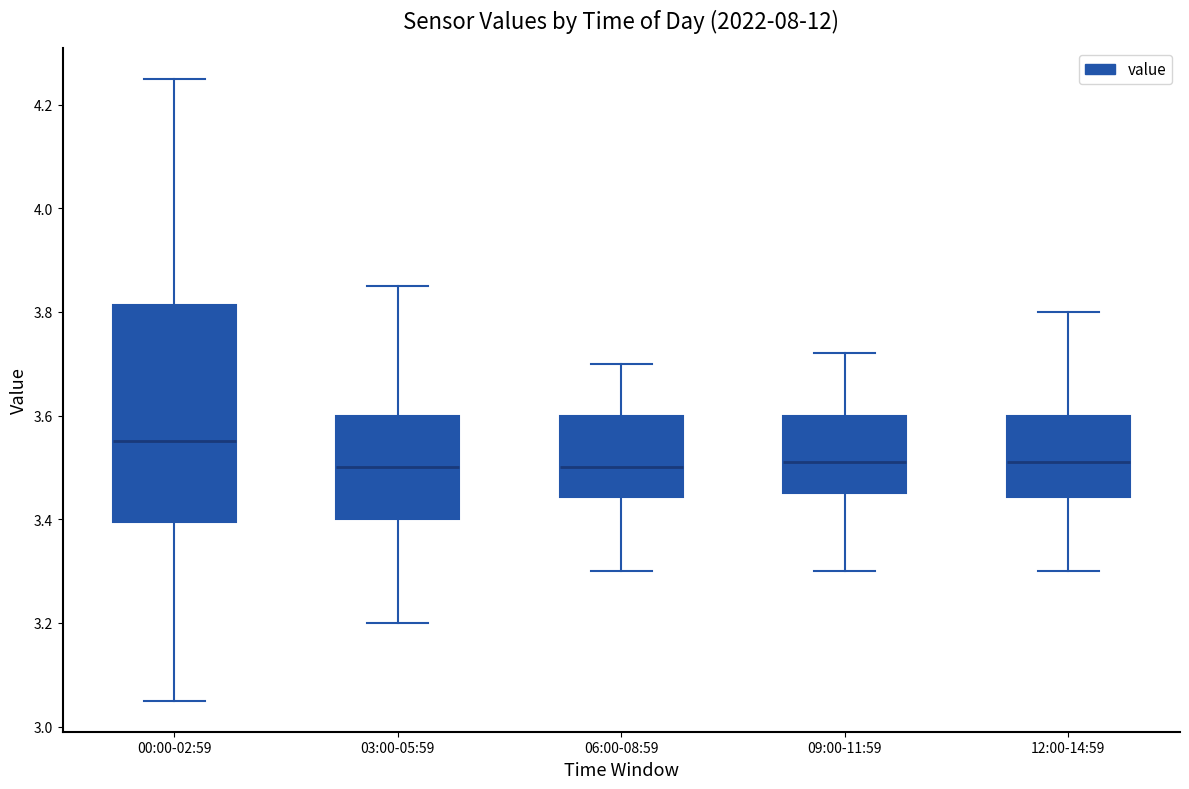

Which box's median line is the highest?

00:00-02:59